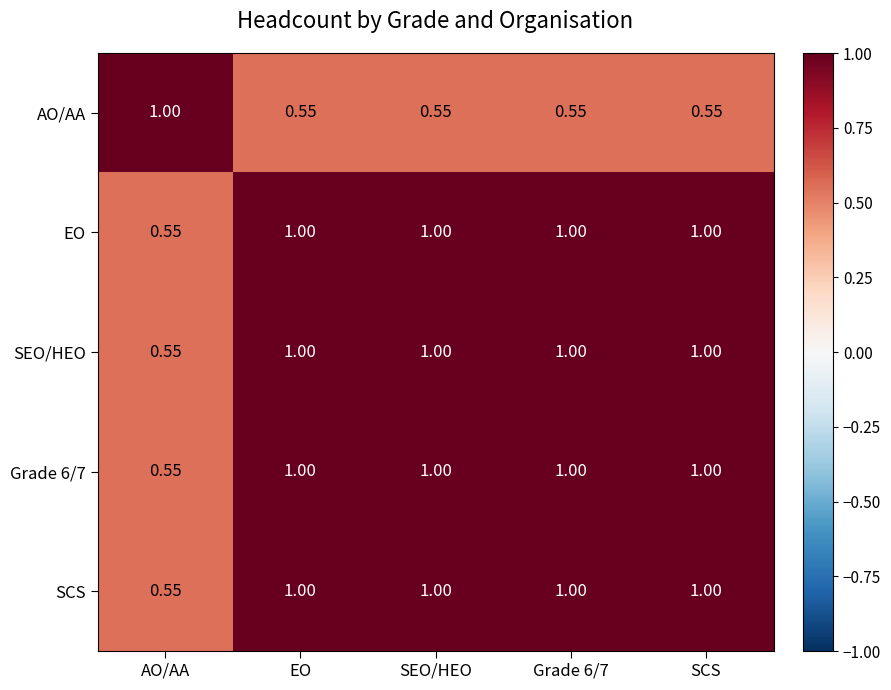

Is the value of AO/AA at SCS greater than the value of Grade 6/7 at SCS?

No